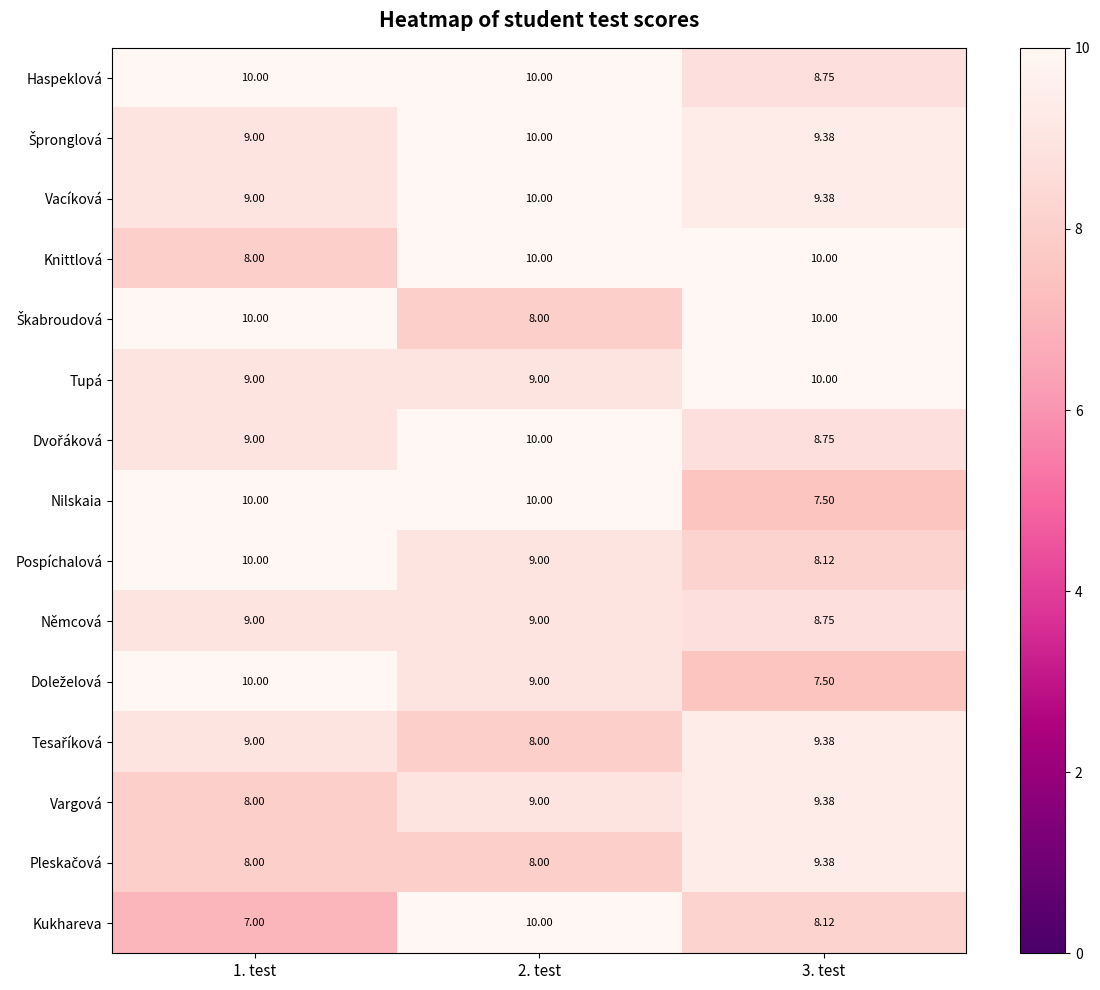

The Tupá series shows 10.0 at 3. test. True or false?

True